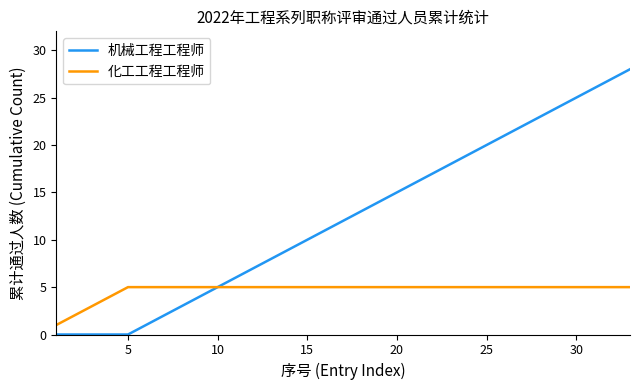

Which series has the largest total across all categories?

机械工程工程师